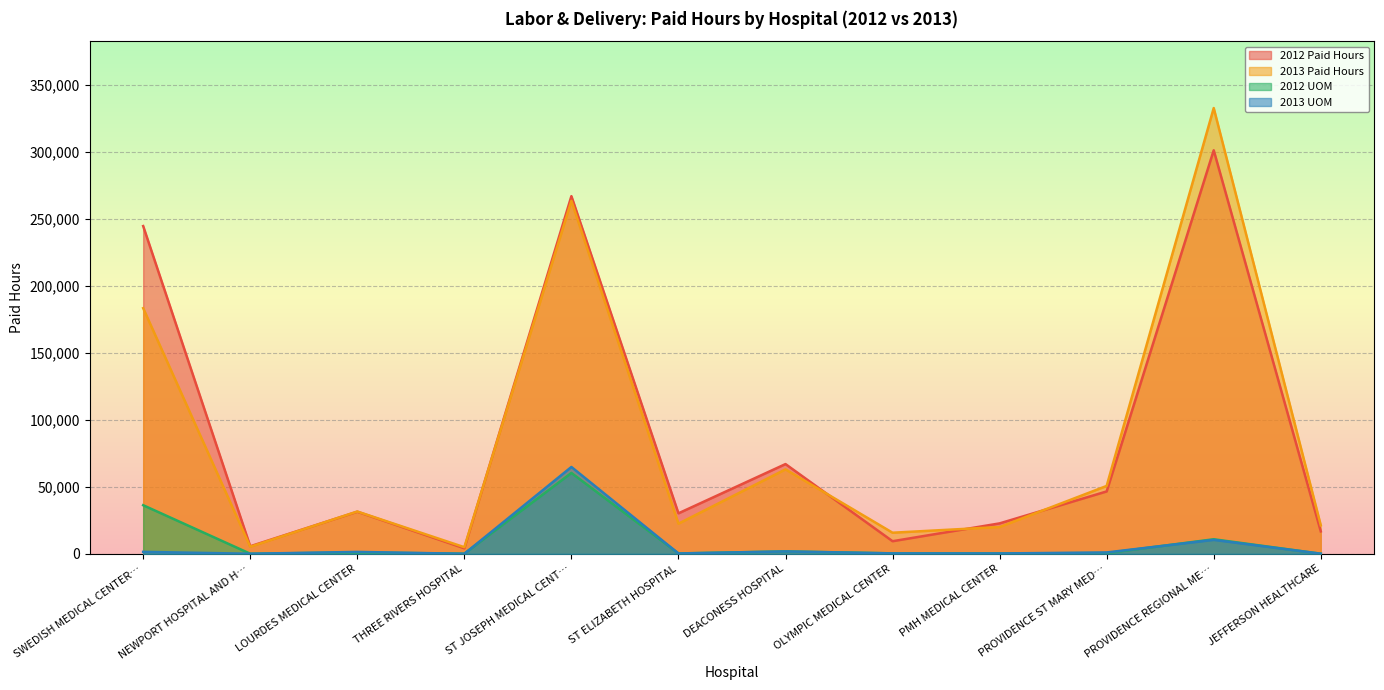

Which series has the largest total across all categories?

2012 Paid Hours